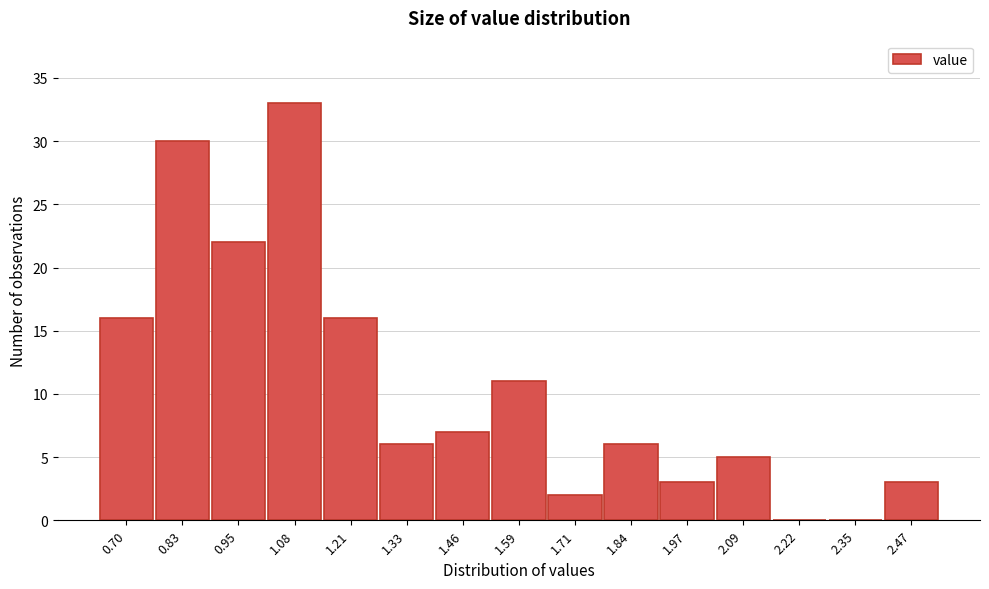

Reading left to right, list all the values displayed in this chart.

0.70=16	0.83=30	0.95=22	1.08=33	1.21=16	1.33=6	1.46=7	1.59=11	1.71=2	1.84=6	1.97=3	2.09=5	2.22=0	2.35=0	2.47=3